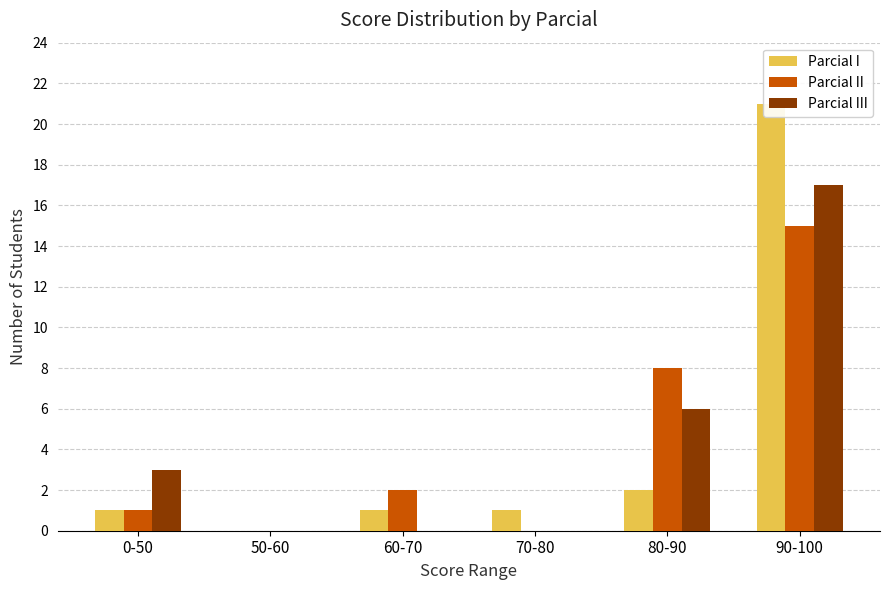

What is the difference between the maximum and second lowest values in the Parcial II series?

15